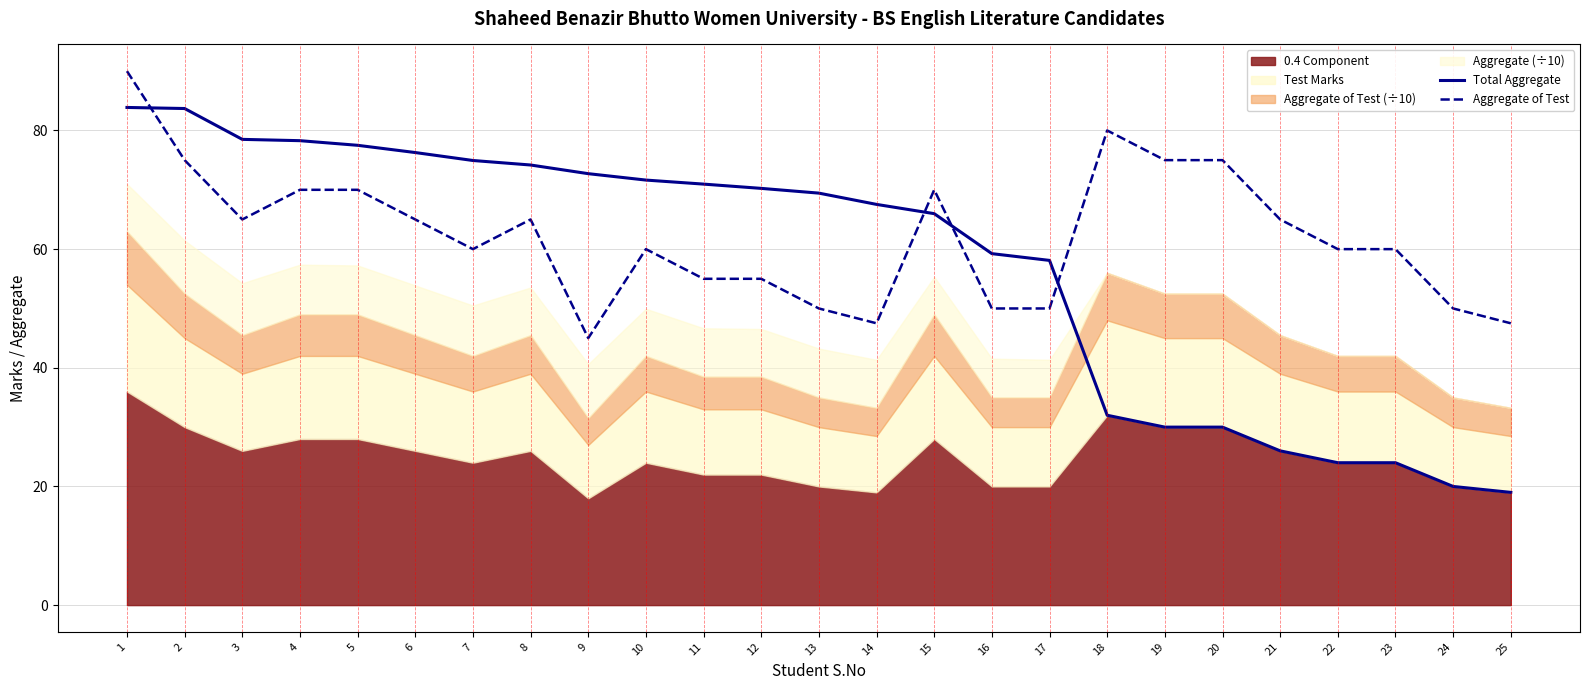

How many intersections are there between Total Aggregate and Aggregate of Test?

4